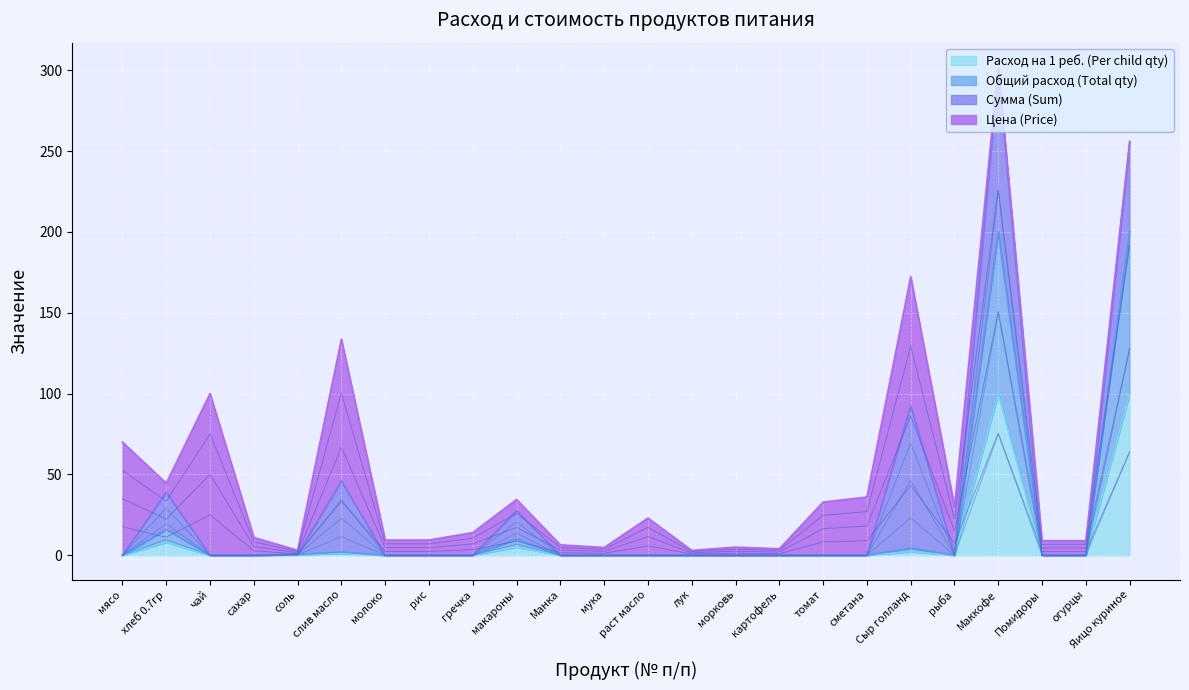

The Расход на 1 реб. (Per child qty) series shows 0.0 at Помидоры. True or false?

True